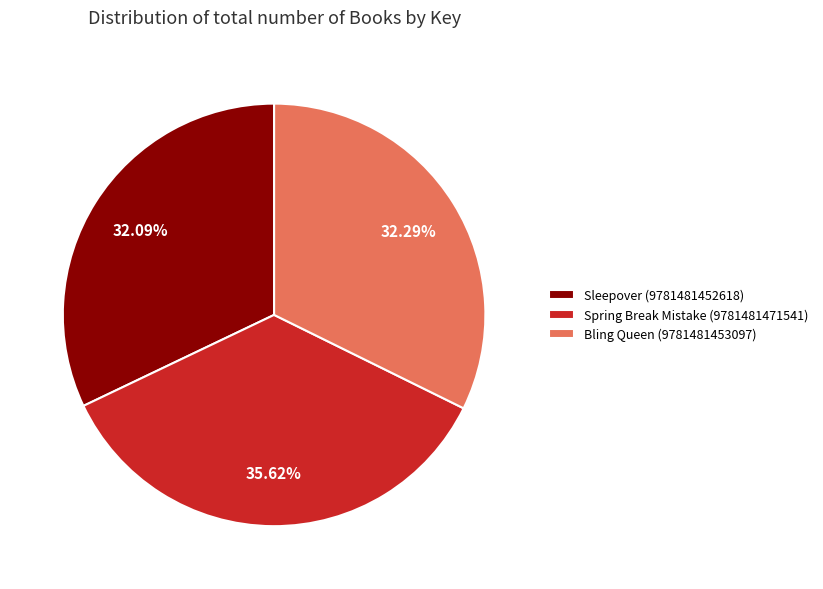

To the nearest percent, what portion does Spring Break Mistake (9781481471541) represent?

36%